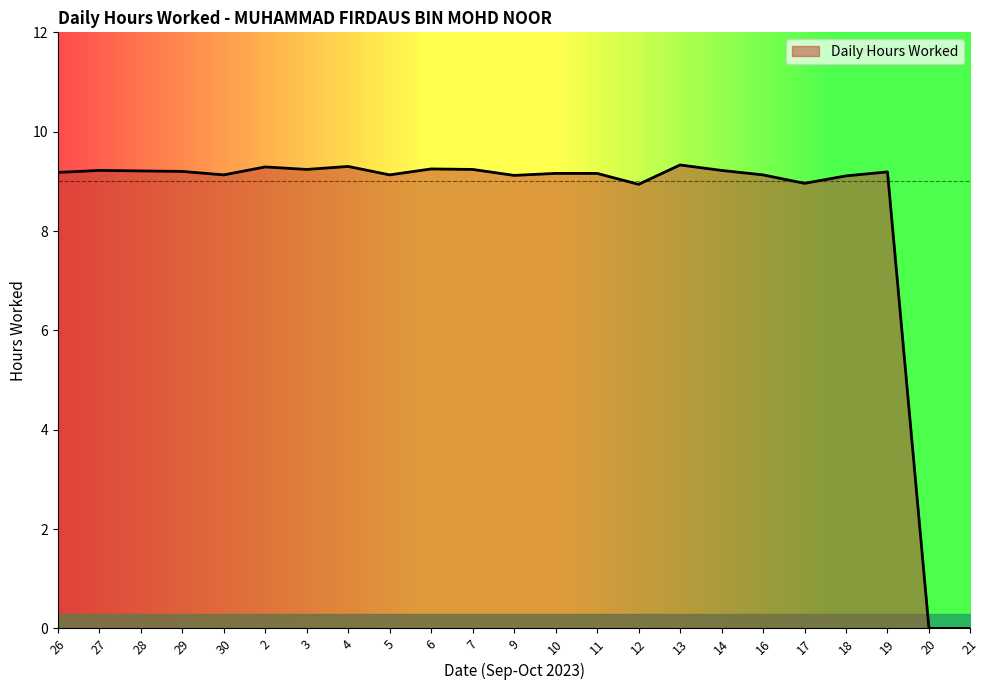

What is the greatest value displayed?

9.3